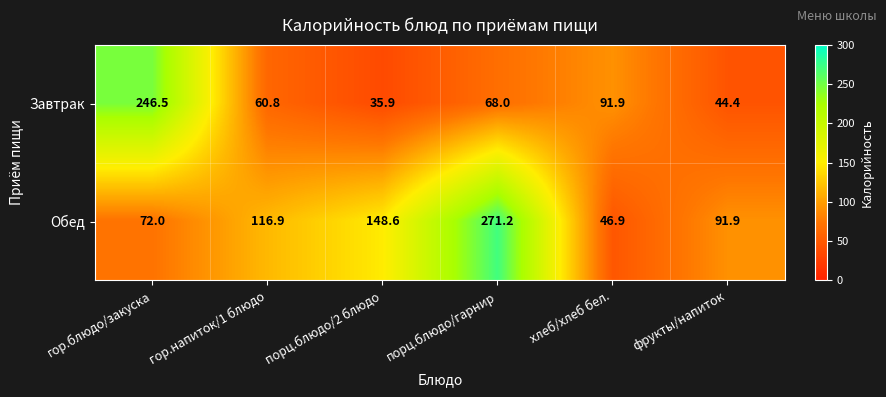

Reading left to right, extract all data points from this chart.

Завтрак: 246.5	60.8	35.9	68.0	91.9	44.4
Обед: 72.0	116.9	148.6	271.2	46.9	91.9